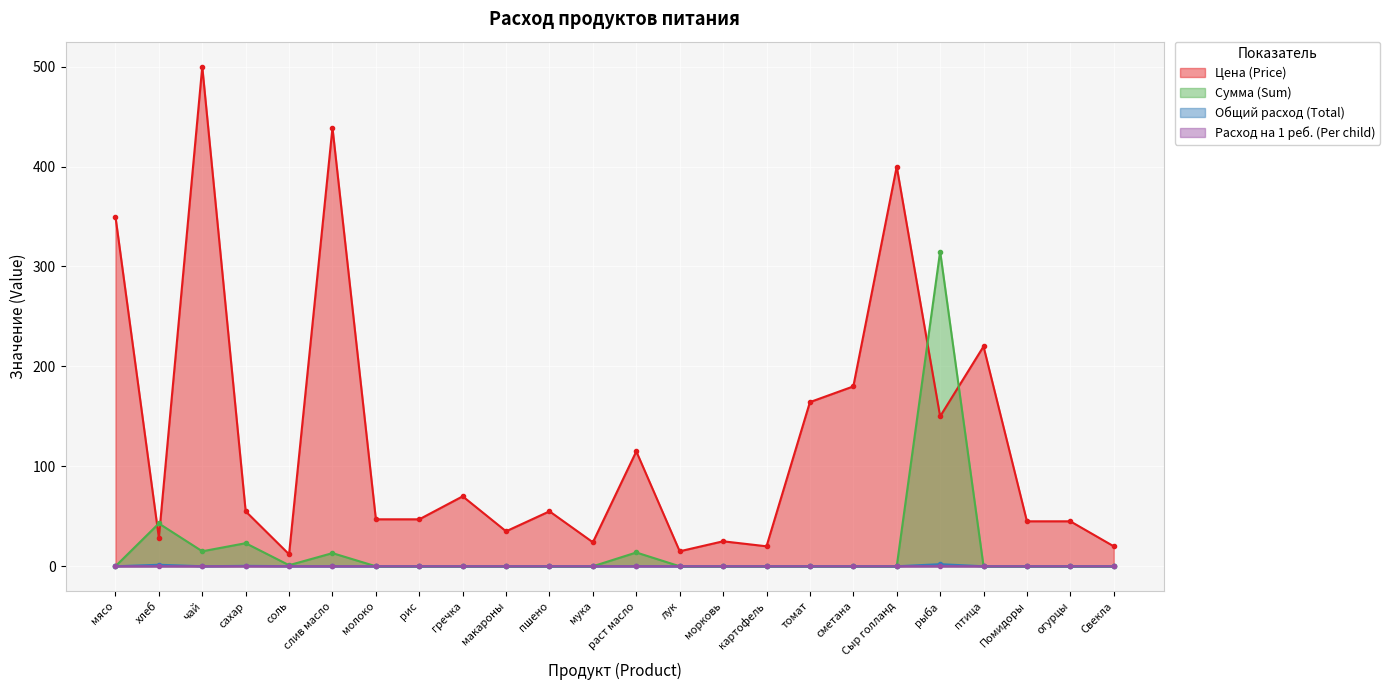

True or false: Цена (Price) has a value of 93.7 at рыба.

False